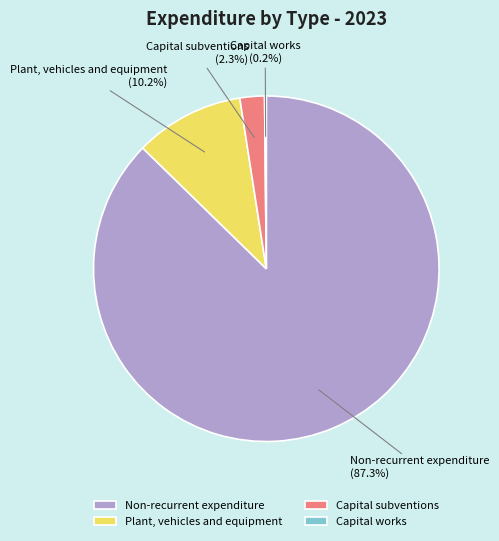

What percentage is NOT represented by Plant, vehicles and equipment?

89.8%